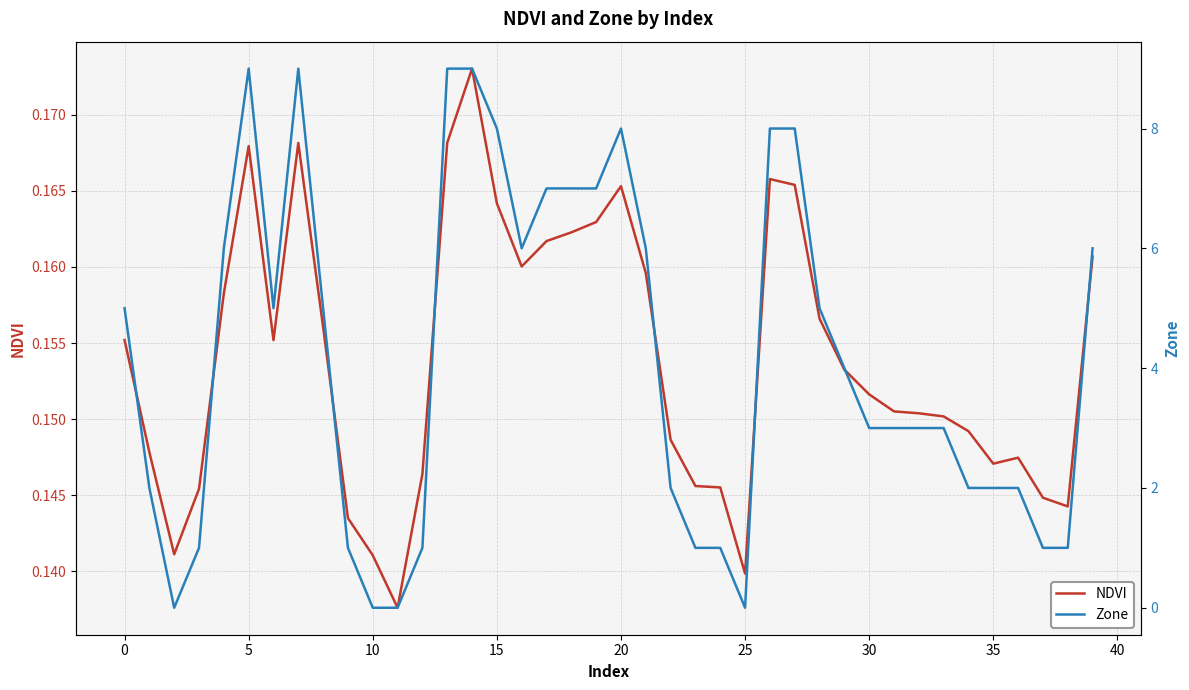

What is the difference between the highest and lowest values at 36?

1.9